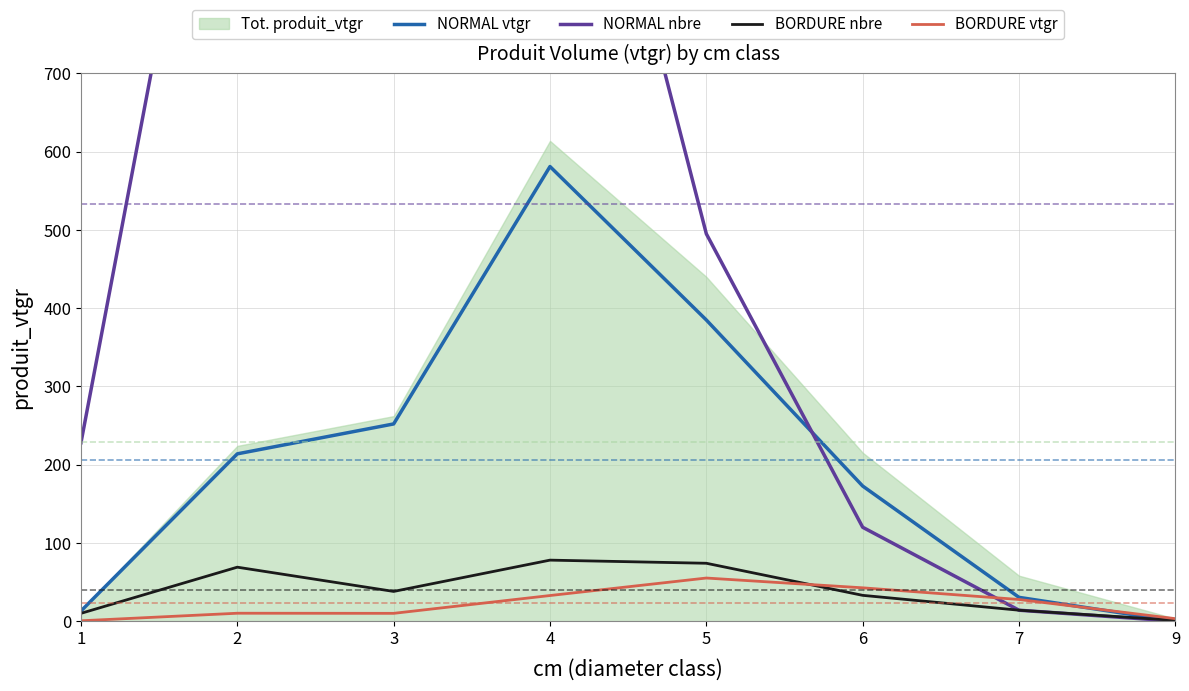

True or false: NORMAL nbre and BORDURE nbre intersect in this chart.

False